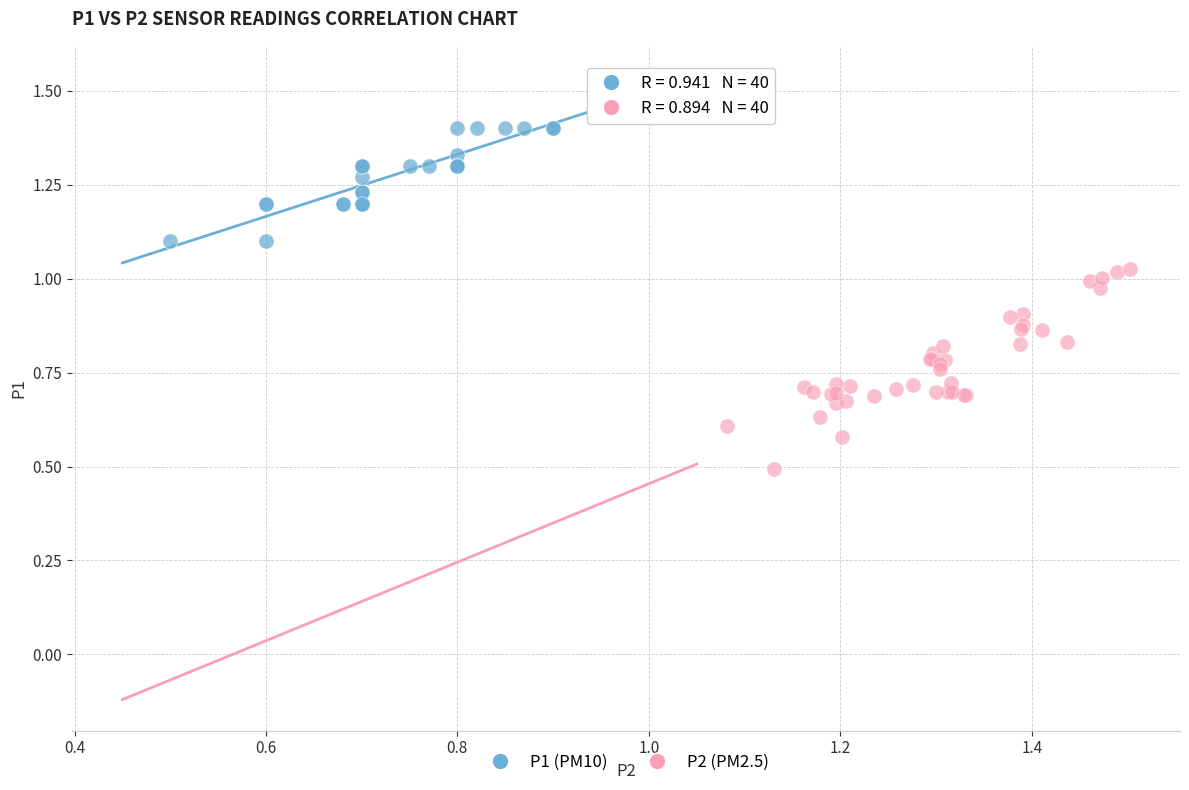

Which series contains the highest Y value?

P1 (PM10)